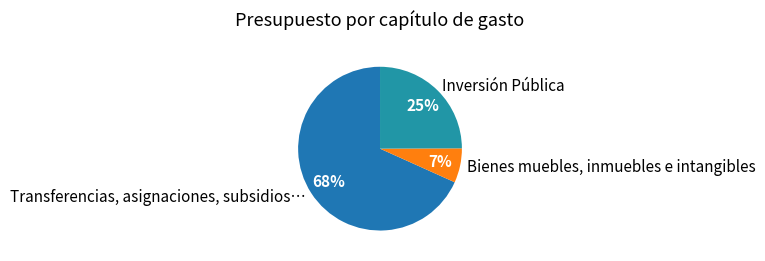

To the nearest percent, what is the average slice percentage?

33%